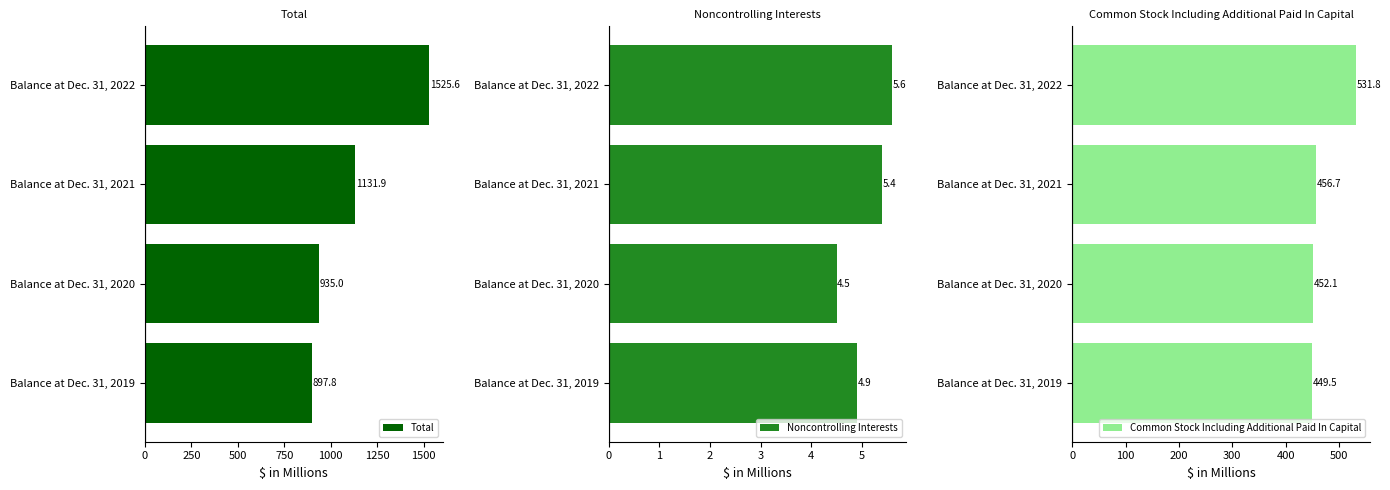

The value of Total at Balance at Dec. 31, 2021 is 1698.6. True or false?

False